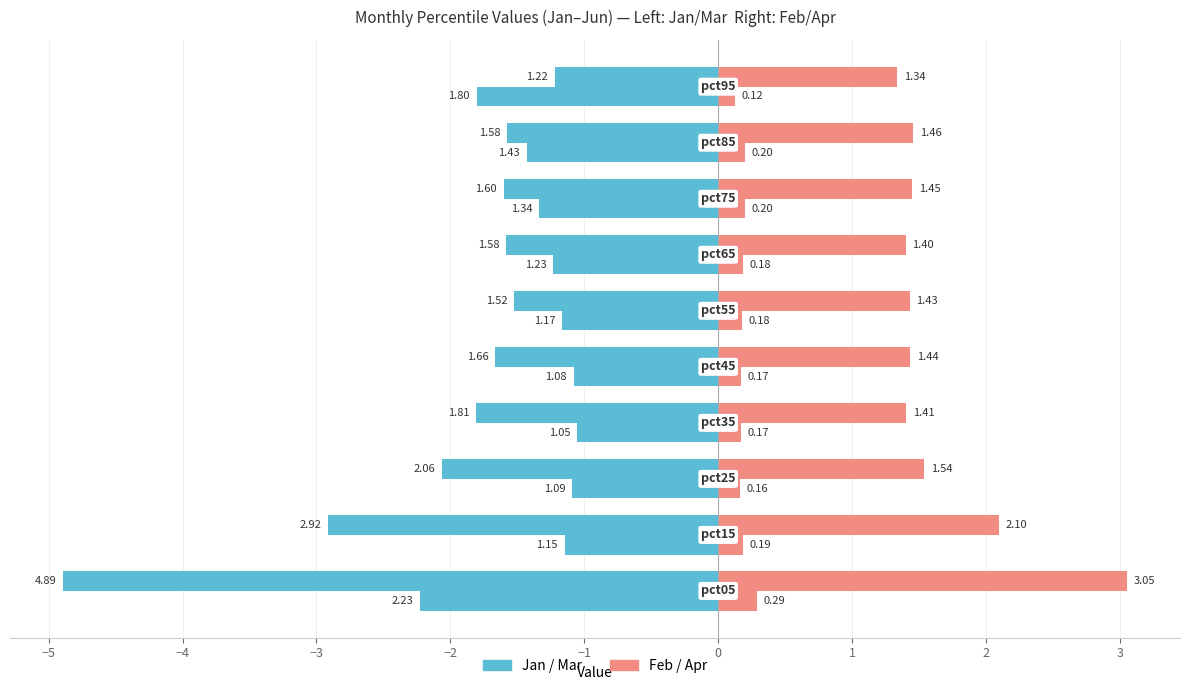

How many data points does each series have?

10